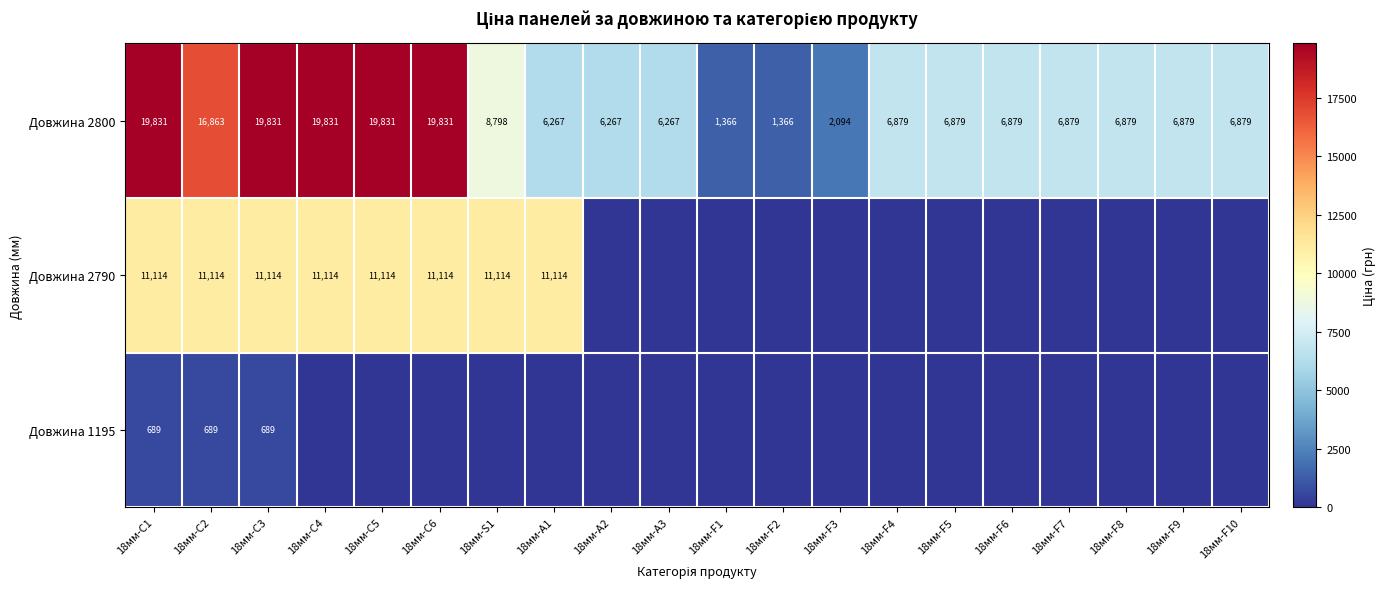

At which label is Довжина 2800 closest to 10598?

18мм-S1